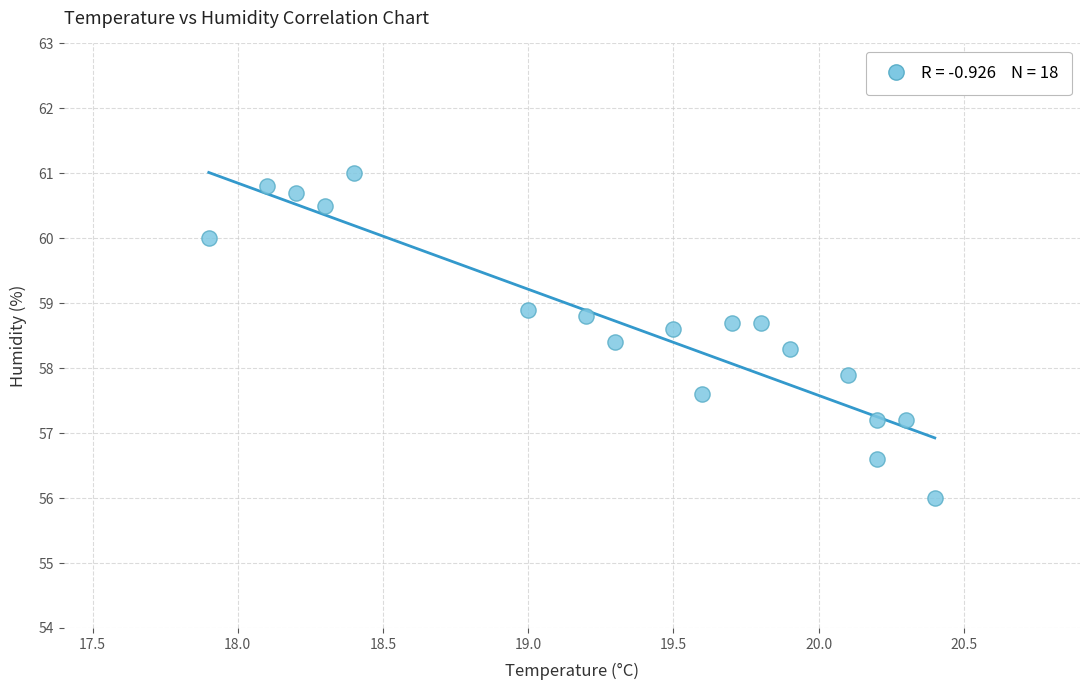

What is the range of X values (max minus min)?

2.5